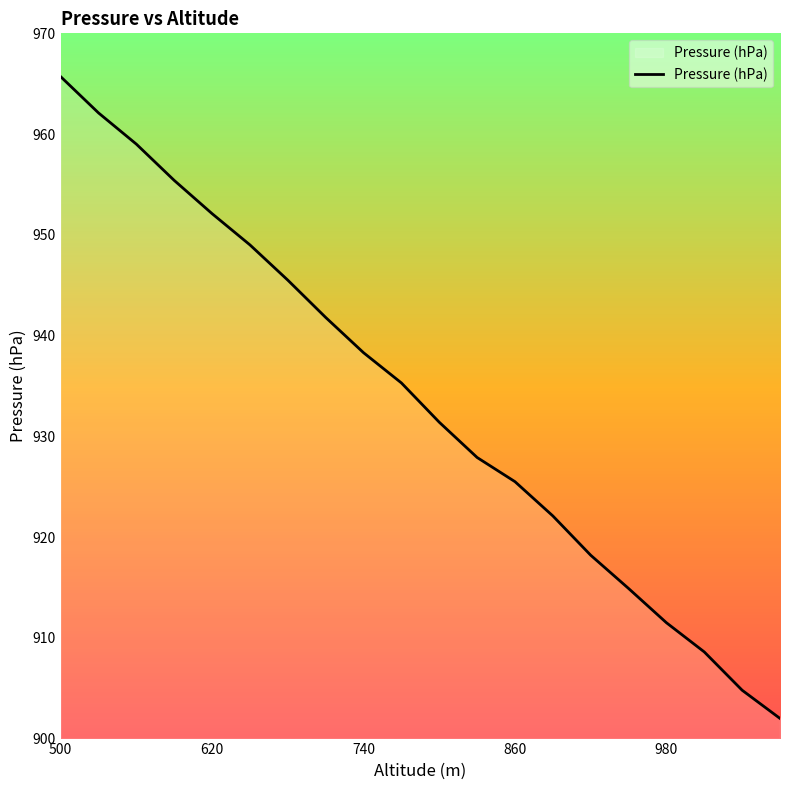

What is the difference between the maximum and minimum values?

63.7